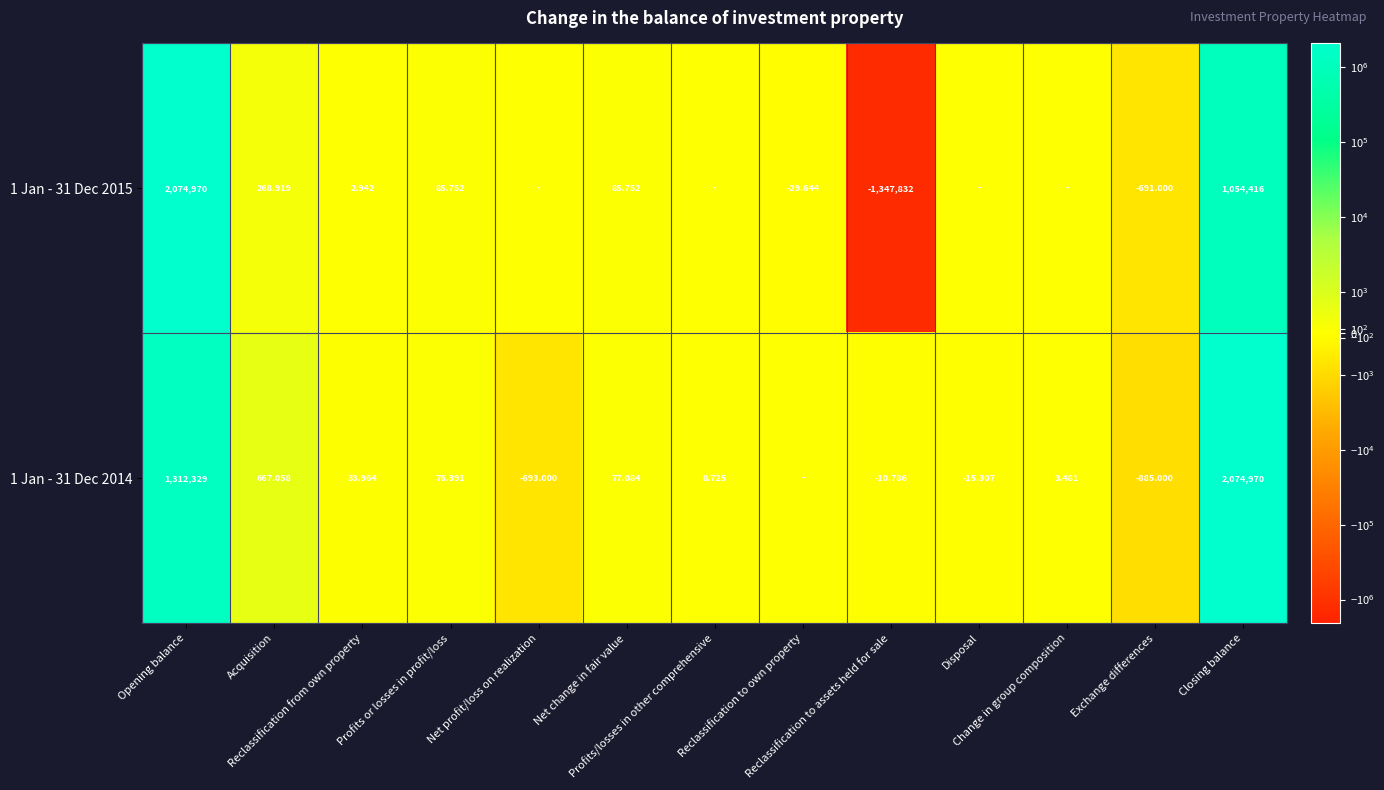

What is the highest value of the 1 Jan - 31 Dec 2014 series?

2074970.0